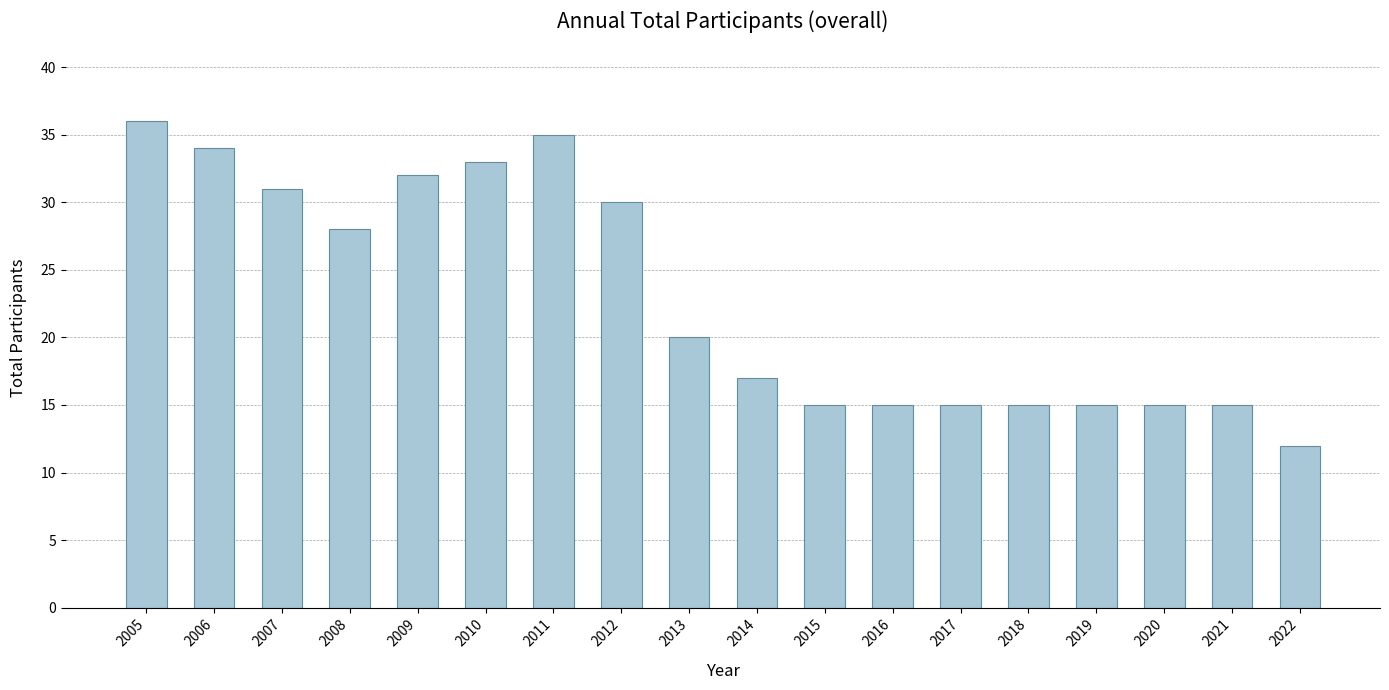

The value at 2014 is 17. True or false?

True